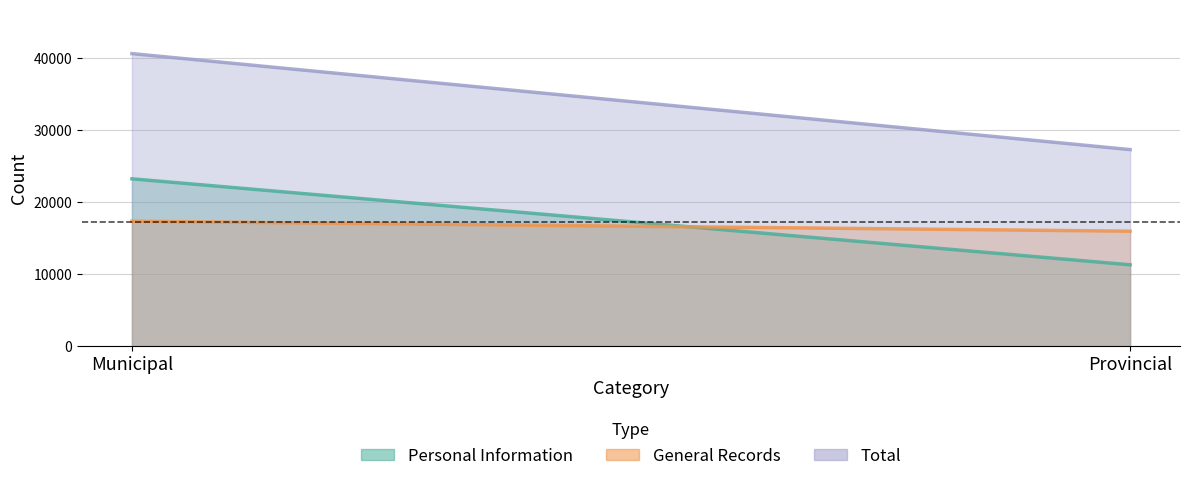

Reading left to right, transcribe all the data shown in this chart.

Personal Information: Municipal=23285	Provincial=11337
General Records: Municipal=17394	Provincial=16007
Total: Municipal=40679	Provincial=27344